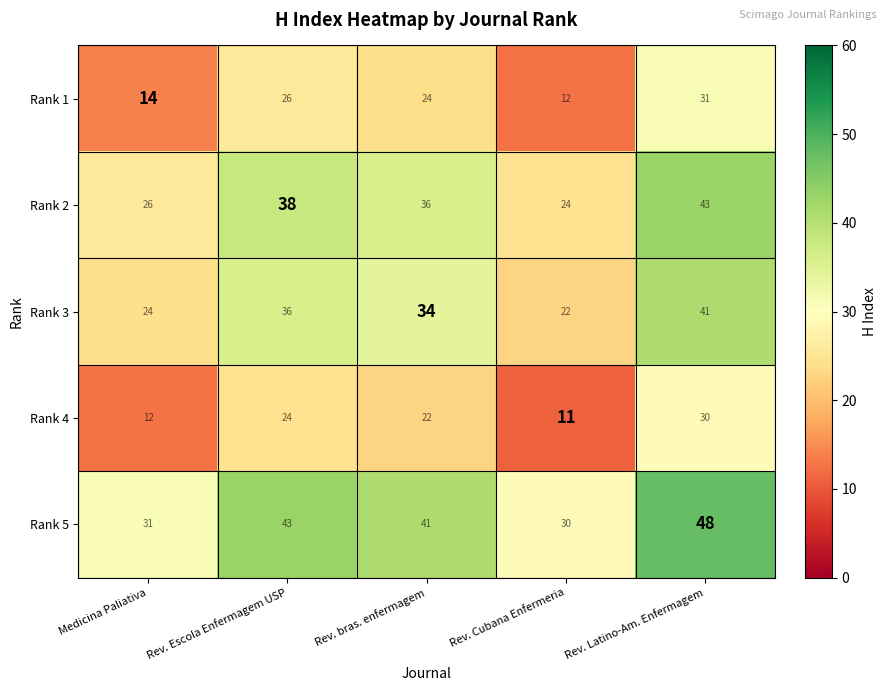

Which category has the highest value across all series?

Rev. Latino-Am. Enfermagem